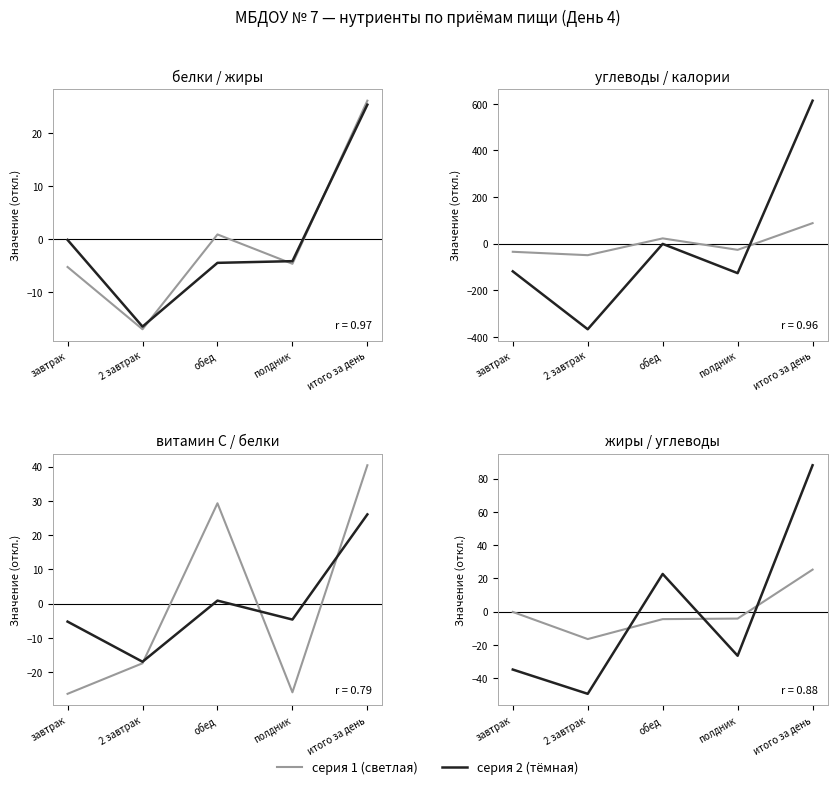

What is the difference between the highest and lowest values at 2 завтрак?

350.8